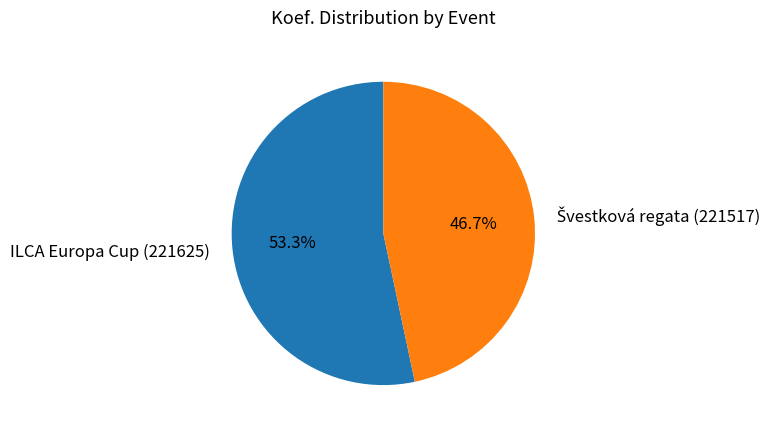

What is the largest slice in the pie chart?

ILCA Europa Cup (221625)